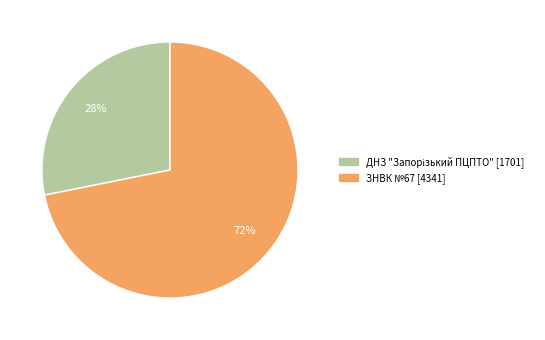

How many slices are in this pie chart?

2